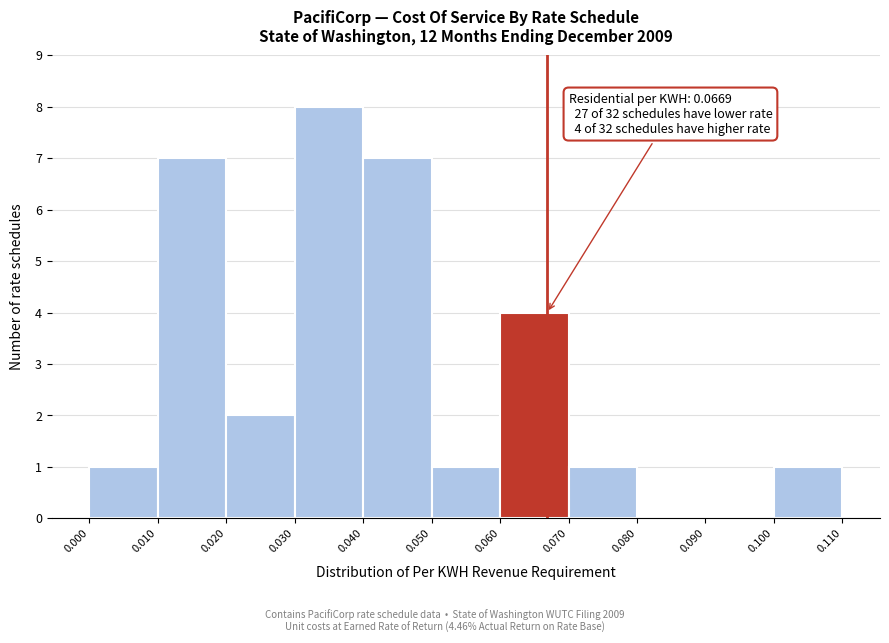

Which range on the x-axis has the tallest bar?

0.030 to 0.040